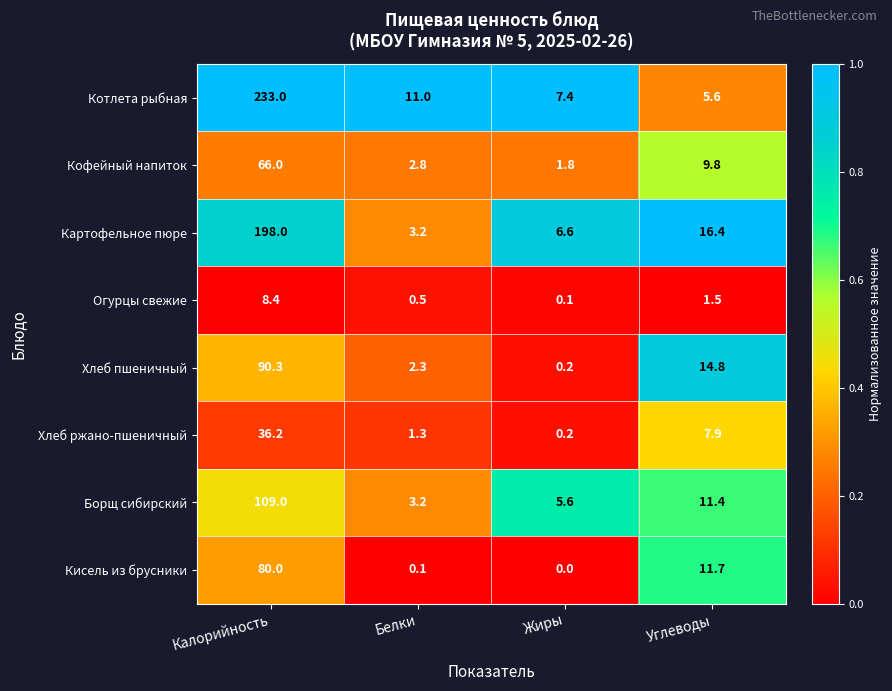

At which category is the sum across all series the highest?

Калорийность